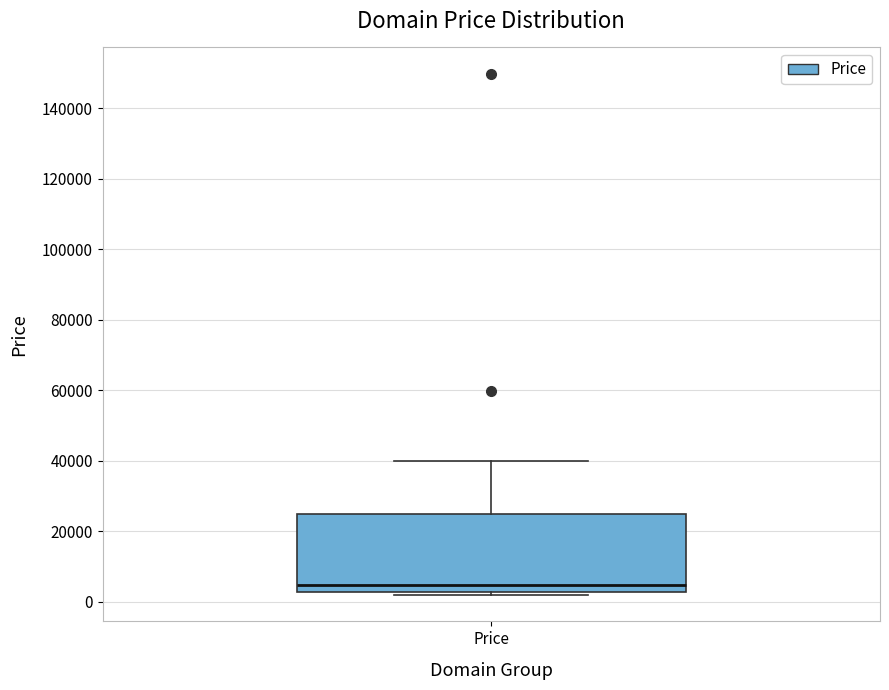

Where is the upper edge of the box for Price on the y-axis? The values are not printed on the chart, so give them approximately, as read against the axis.

24000